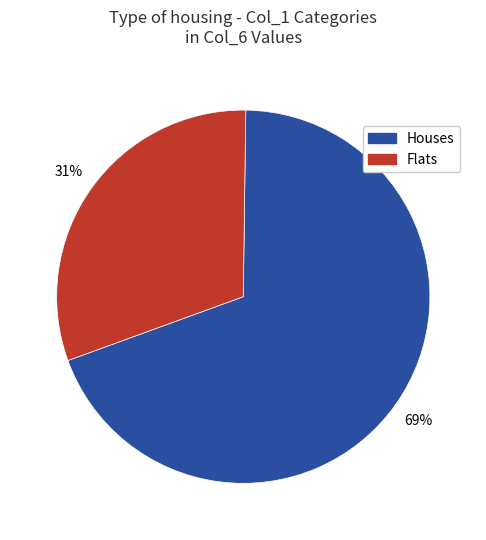

To the nearest percent, what is the average slice percentage?

50%